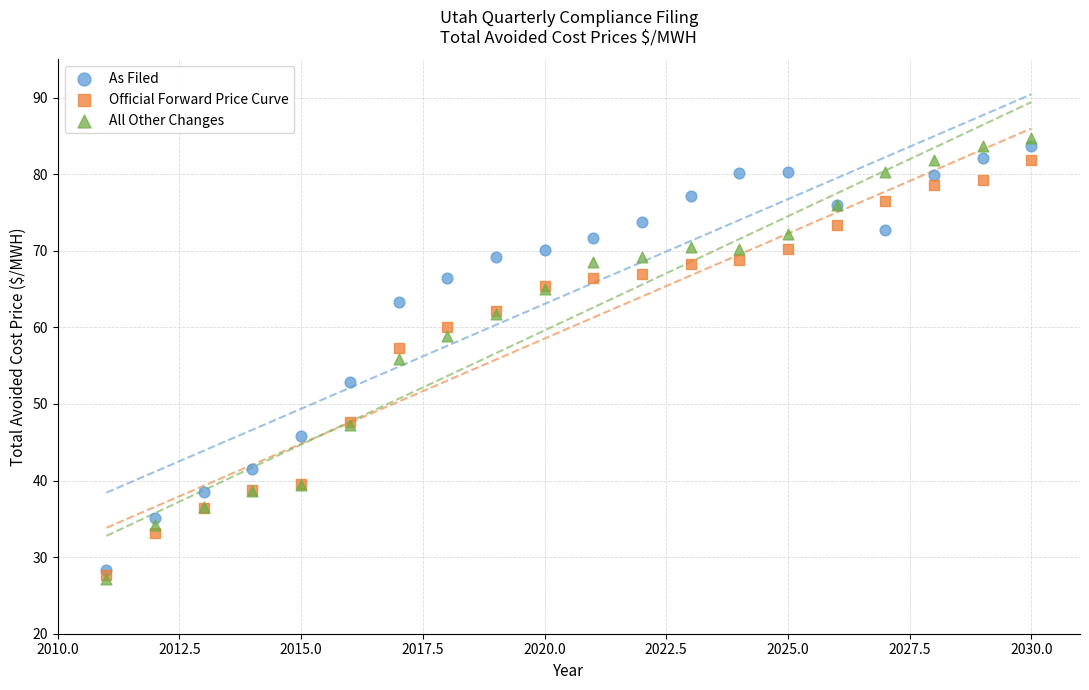

Which series has the widest spread of Y values?

All Other Changes